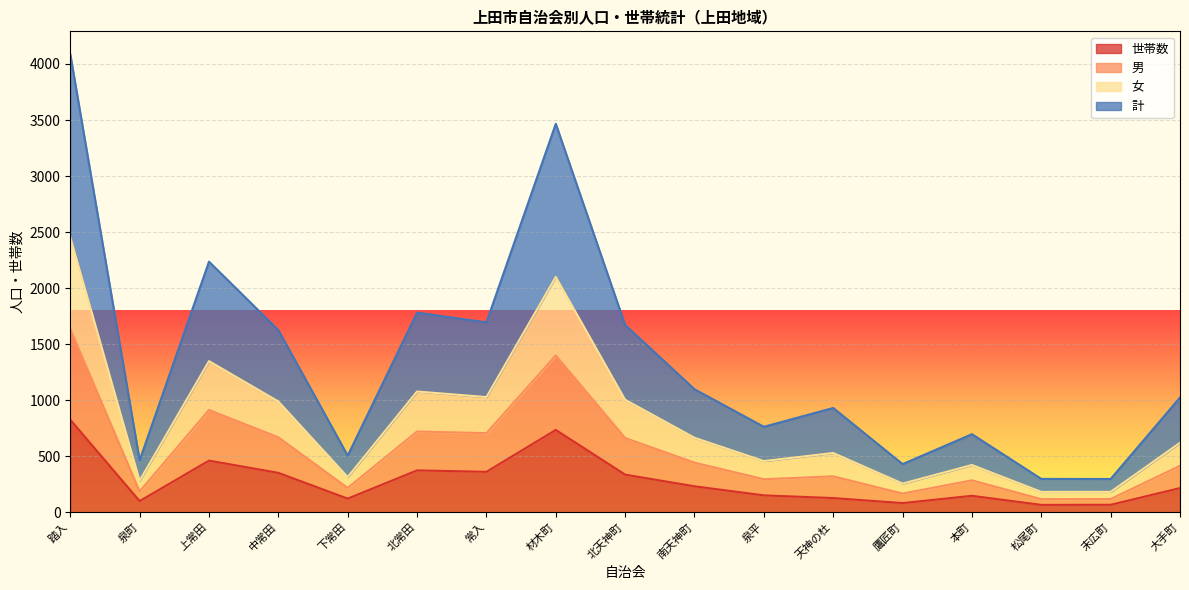

What is the total value across all series at 泉町?

463